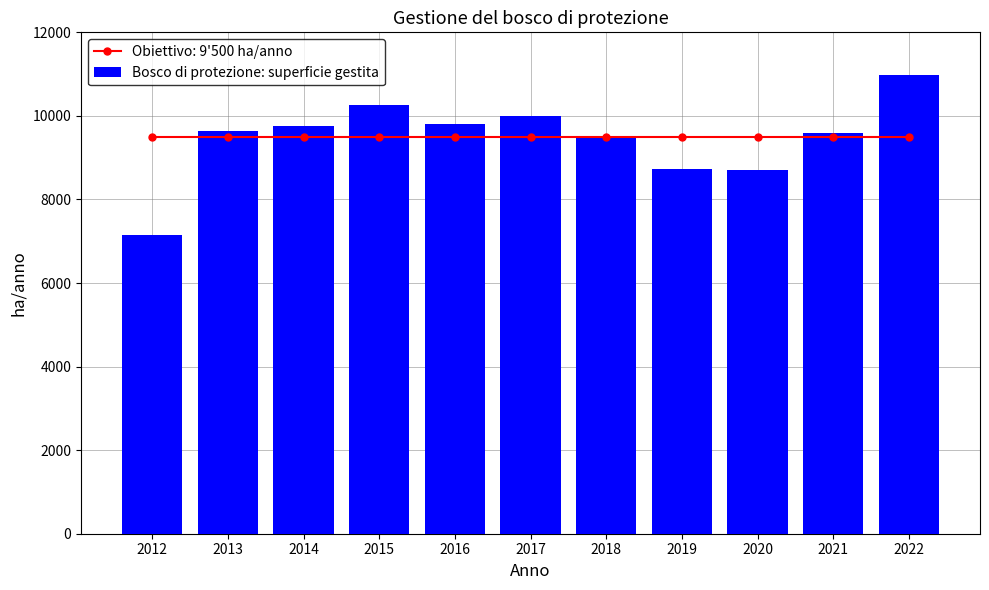

Rank the categories by value from highest to lowest.

2022, 2015, 2017, 2016, 2014, 2013, 2021, 2018, 2019, 2020, 2012